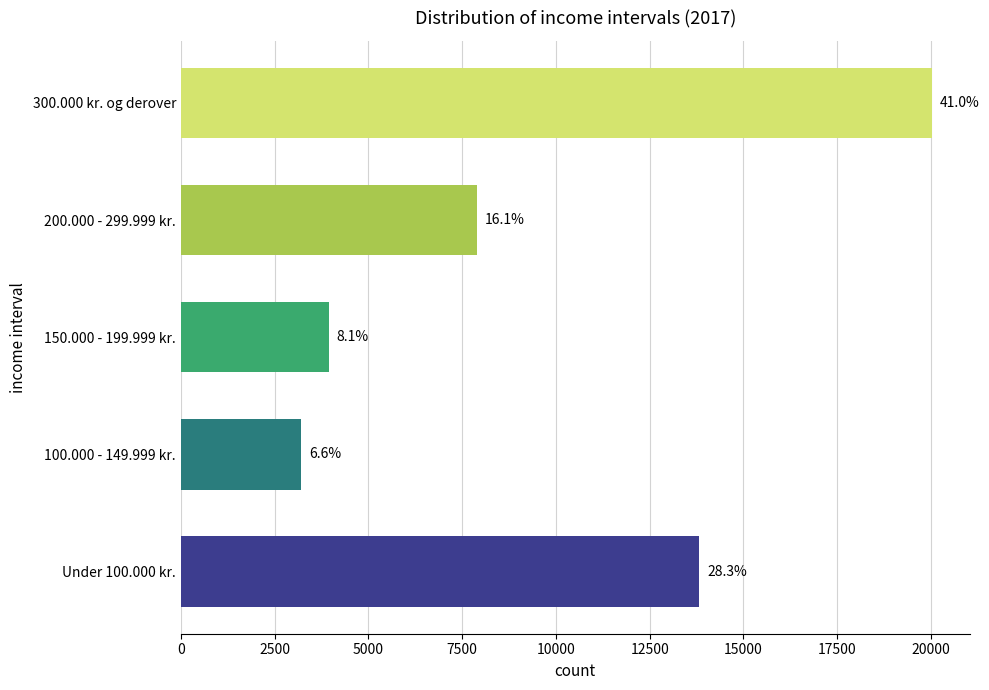

Does the chart contain any negative values?

No